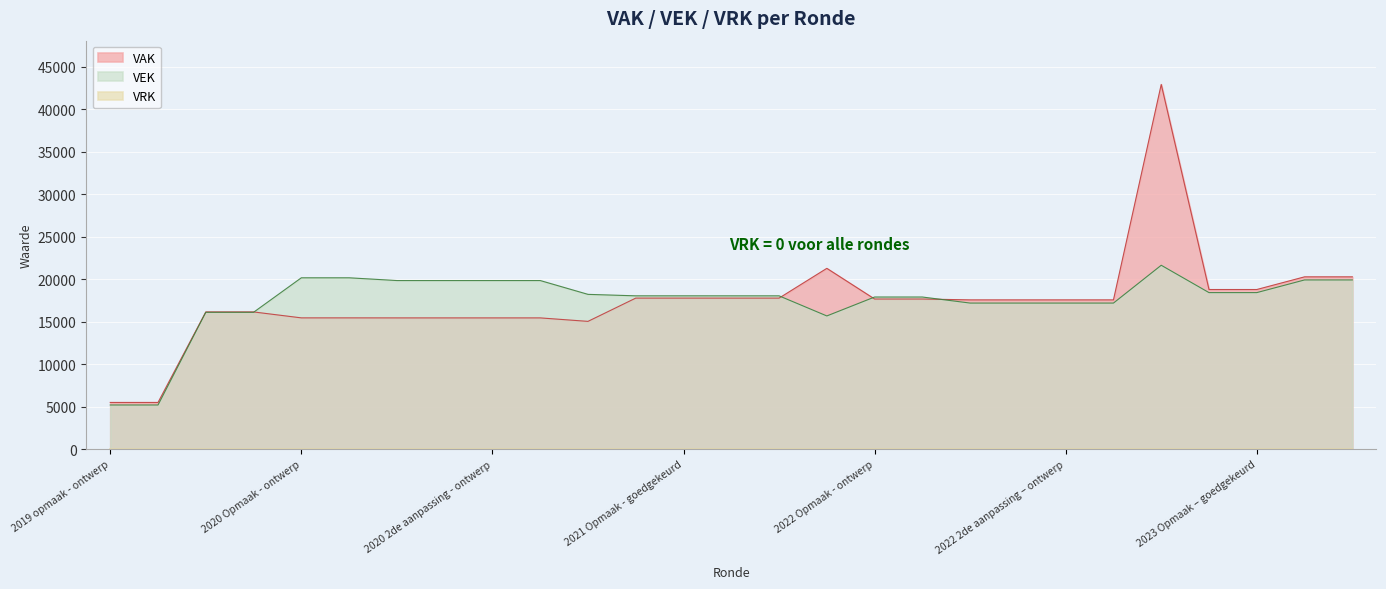

Read the VAK value at 2020 2de aanpassing - ontwerp, to the nearest 50.

15450